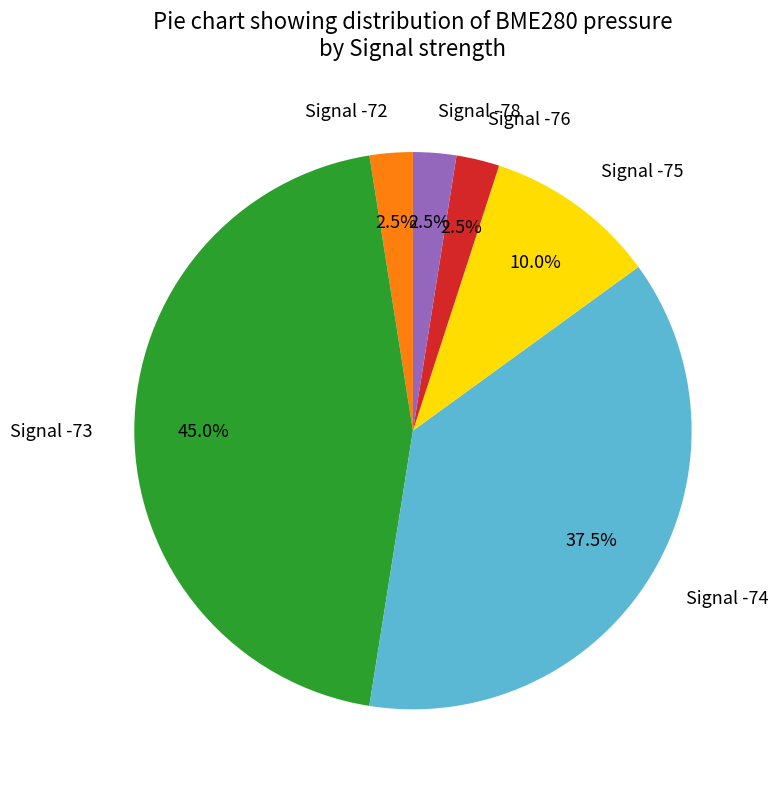

How much of the chart is everything except Signal -75?

90.0%